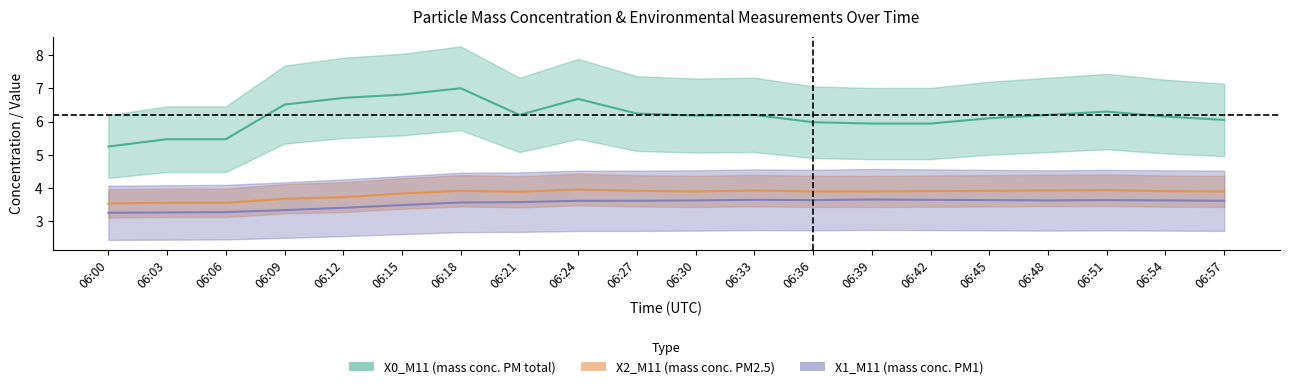

Which series has the largest range (max minus min)?

X0_M11